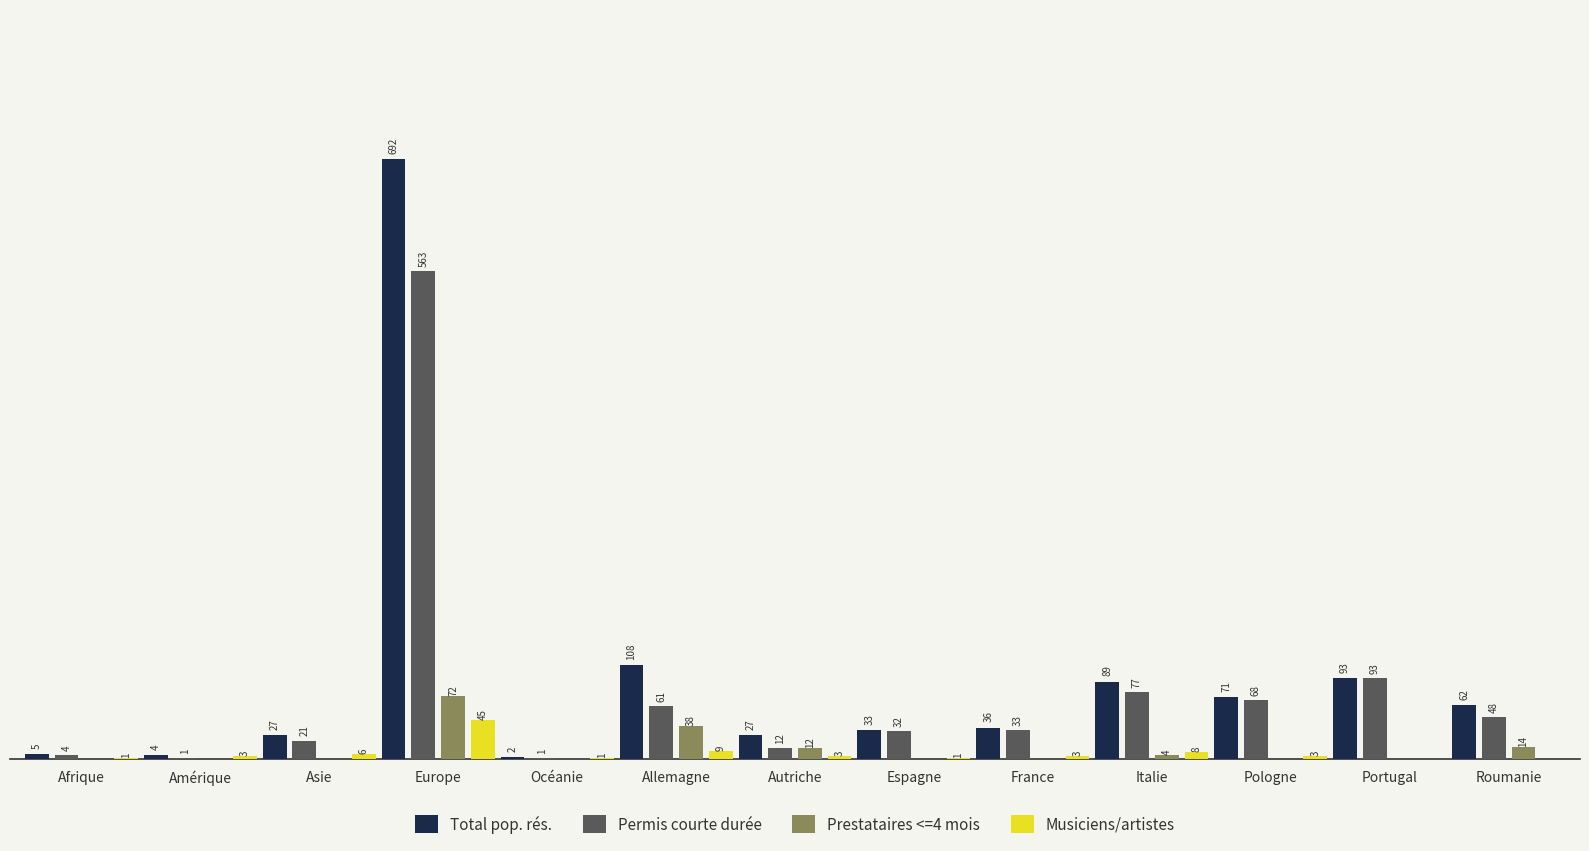

Where does the Total pop. rés. series first go above 36?

Europe